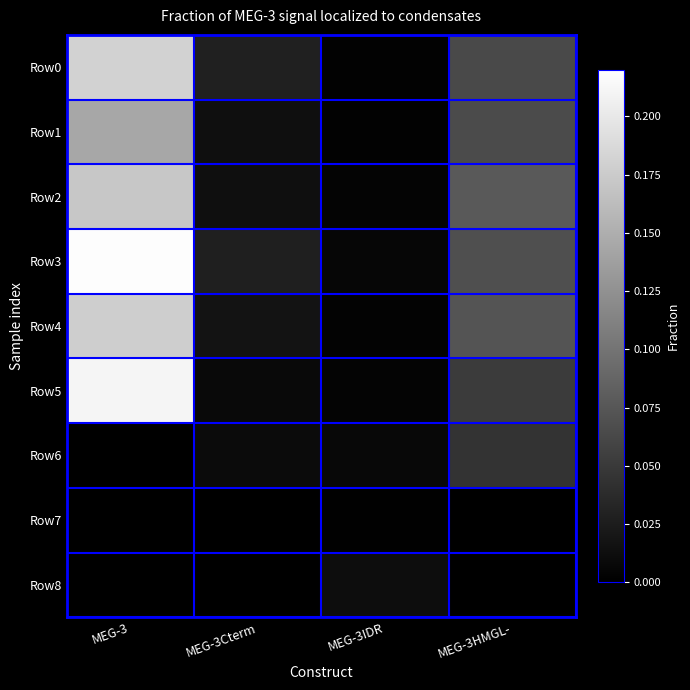

Count the number of data series in this chart.

9